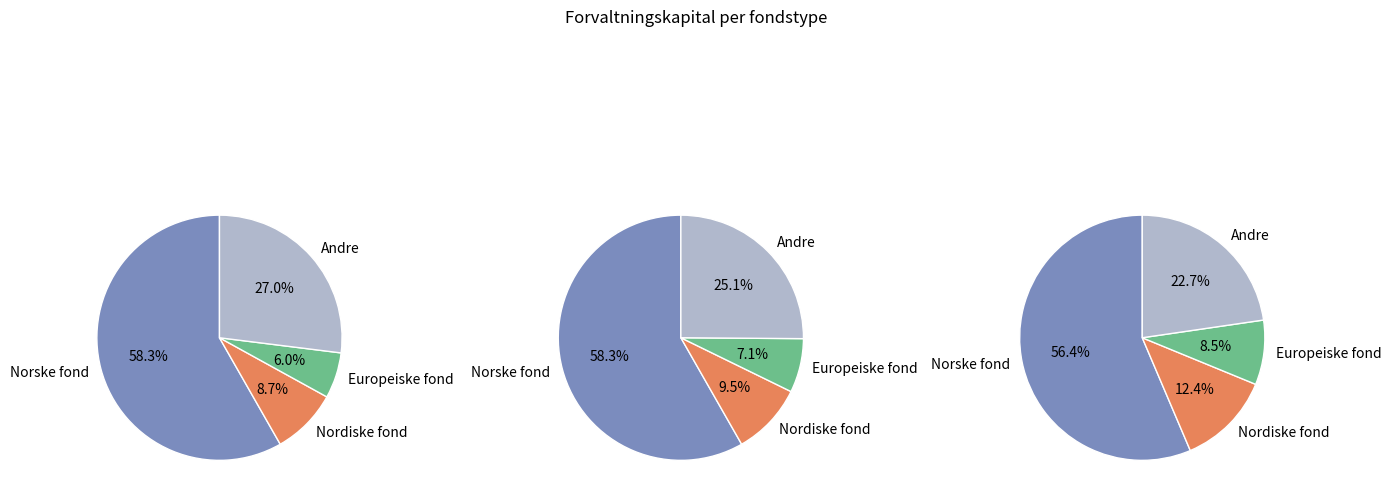

The Globale fond slice represents 15% of the pie. True or false?

False